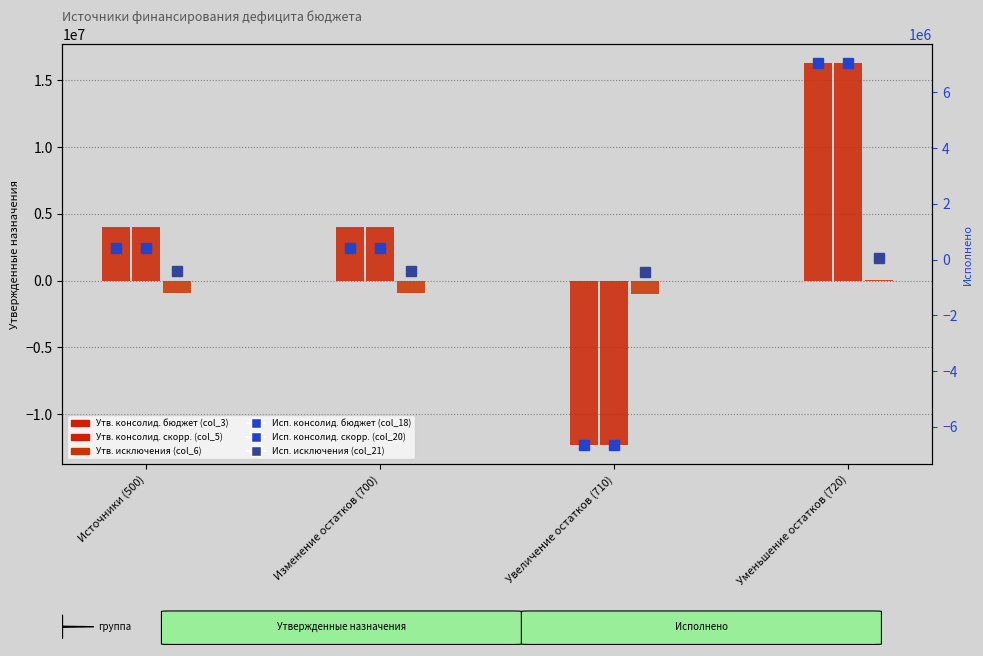

At Уменьшение остатков (720), list the series in order from largest to smallest.

Утв. консолид. бюджет (col_3), Утв. консолид. скорр. (col_5), Исп. консолид. бюджет (col_18), Исп. консолид. скорр. (col_20), Утв. исключения (col_6), Исп. исключения (col_21)